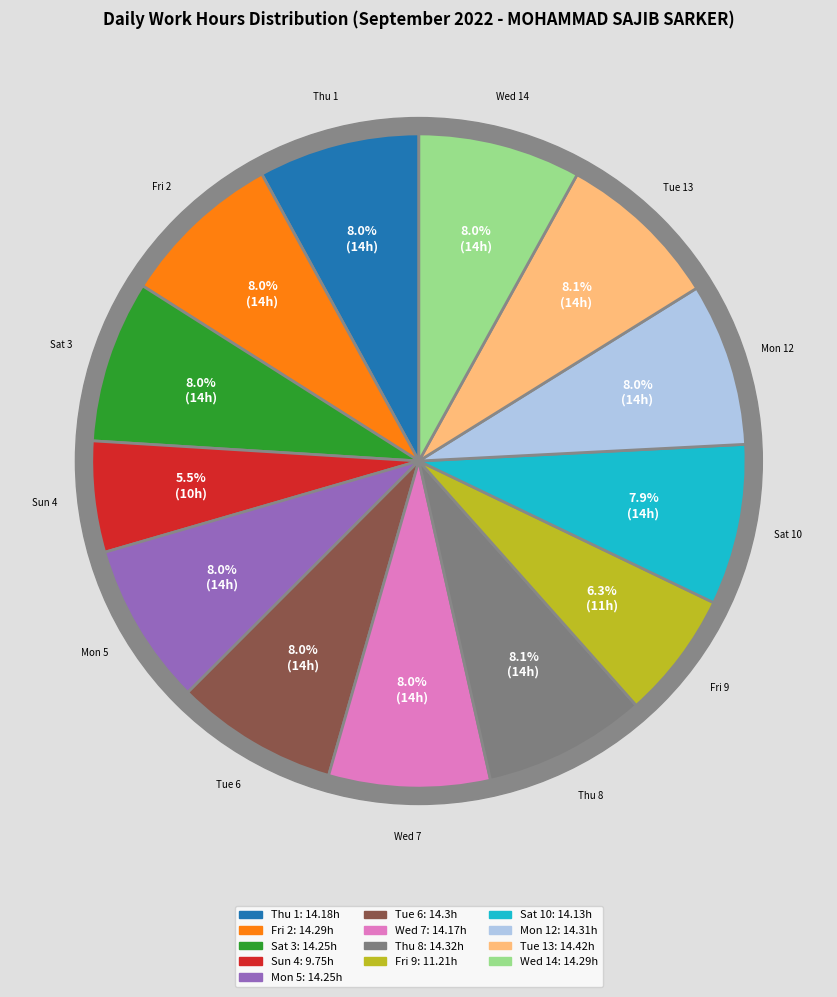

Is there any slice that represents more than half of the pie?

No